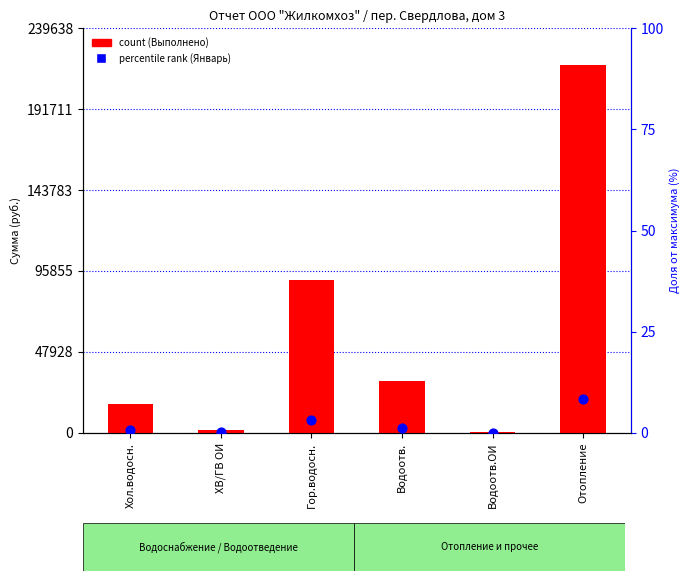

What are all the series names shown in the legend?

Выполнено (count), Январь (percentile rank)